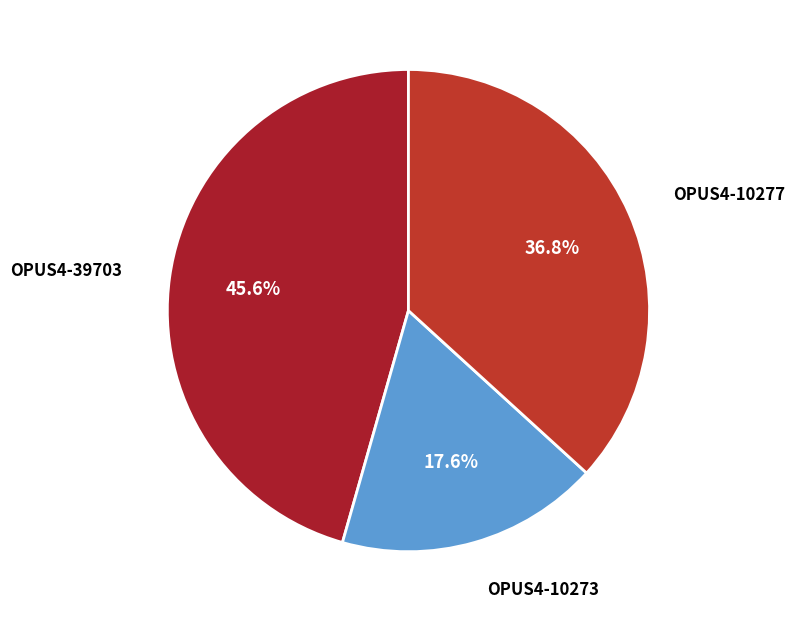

True or false: OPUS4-10277 accounts for 37% of the total.

True